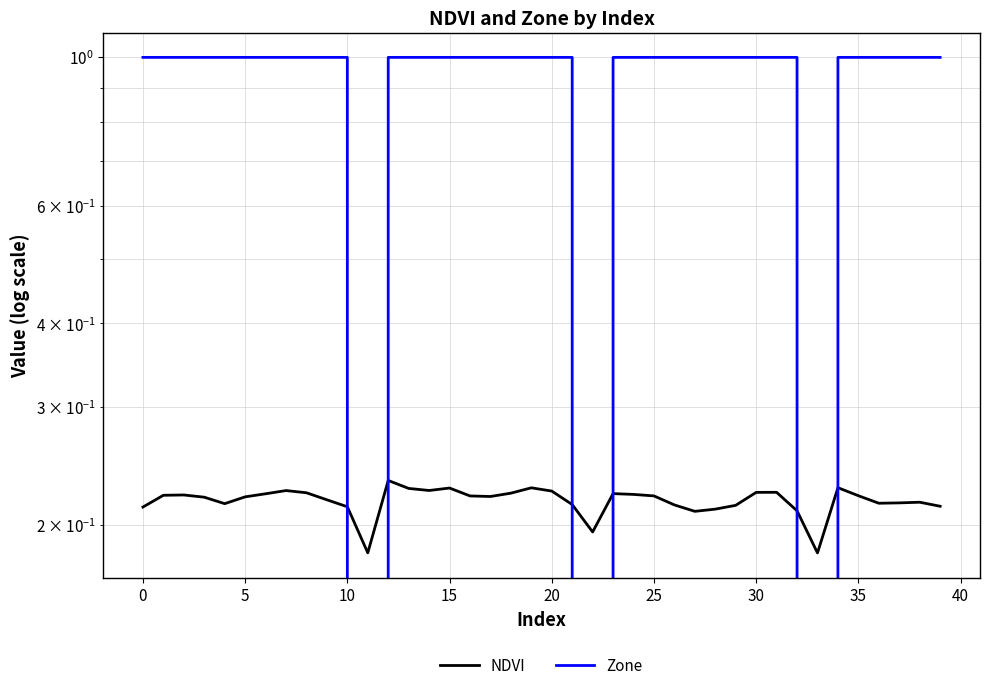

Is the value of NDVI at 45 greater than the value of Zone at 26?

No